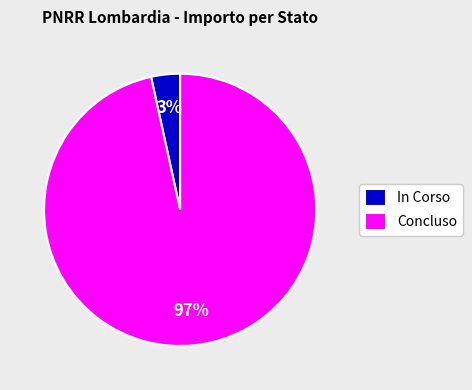

Does In Corso account for over 50% of the chart?

No